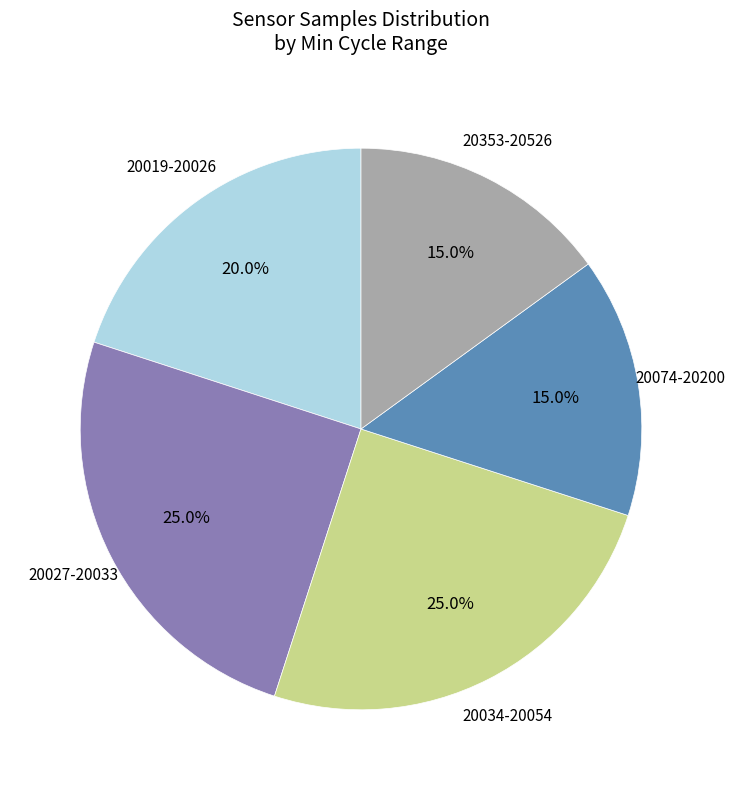

Is there any slice that represents more than half of the pie?

No